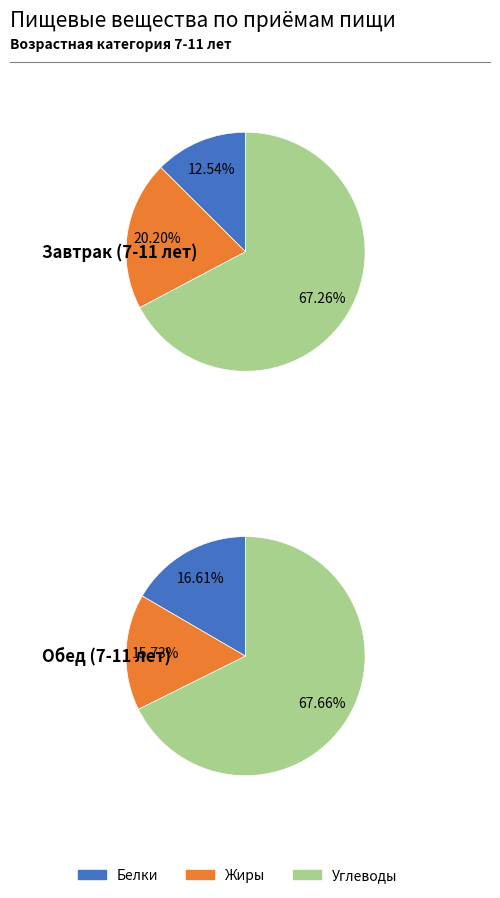

What is the majority slice?

Углеводы